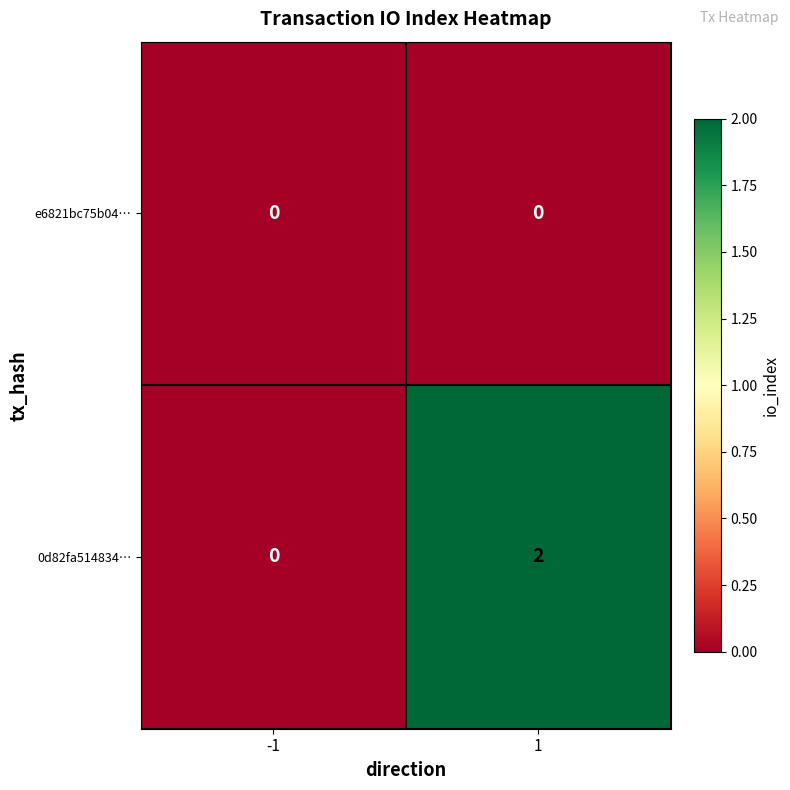

List the series in order of their peak value, highest first.

0d82fa514834…, e6821bc75b04…